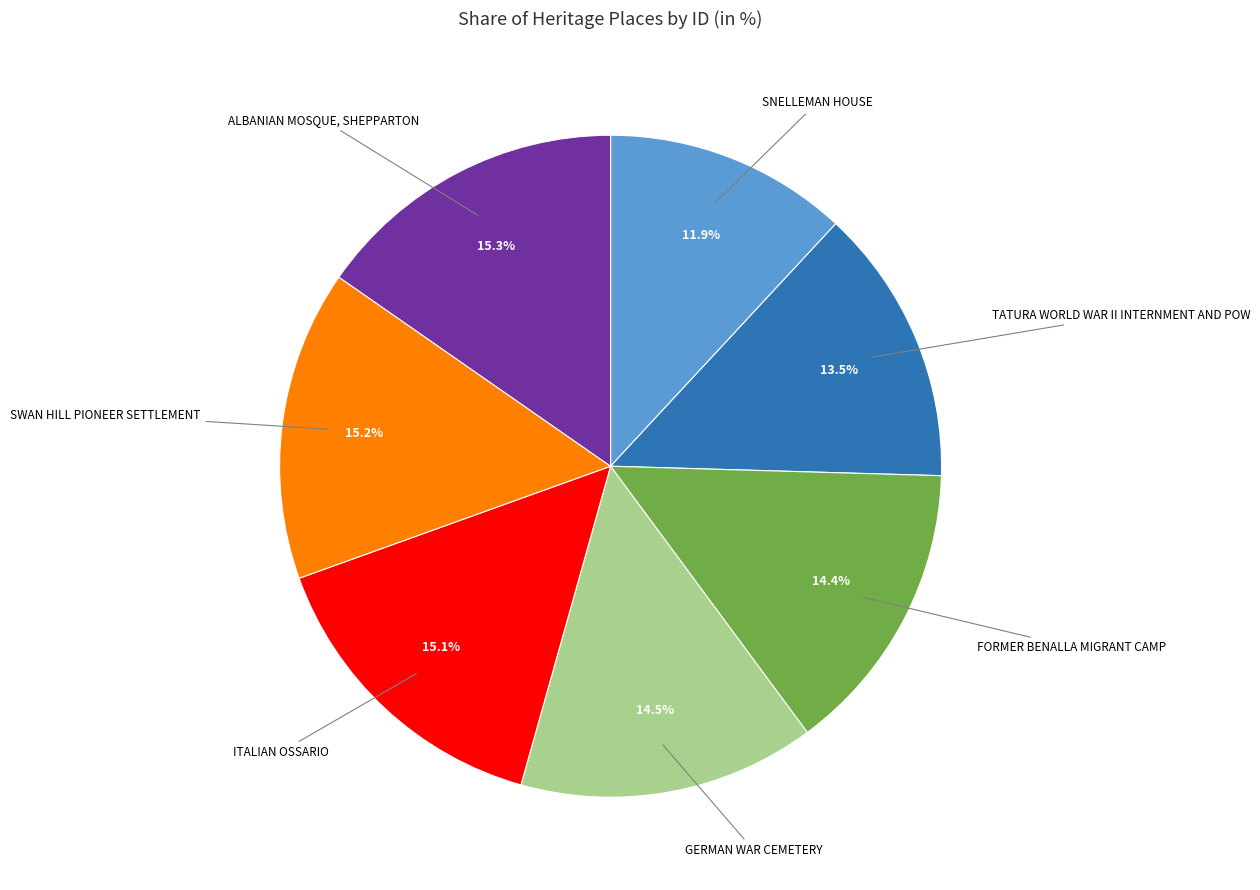

Is there a majority slice in this chart?

No